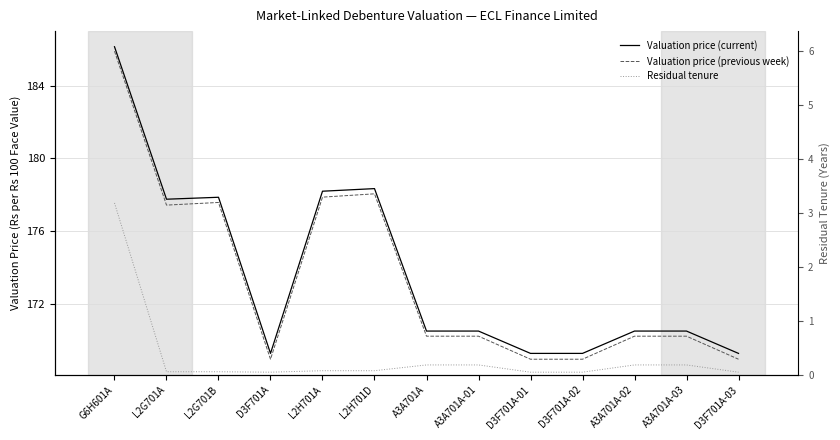

True or false: Valuation price (current) and Residual tenure cross at least once.

False